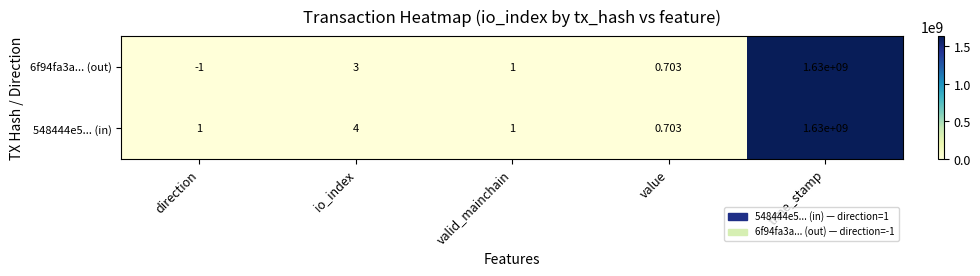

Is the value of 548444e5... (in) at io_index greater than the value of 6f94fa3a... (out) at time_stamp?

No